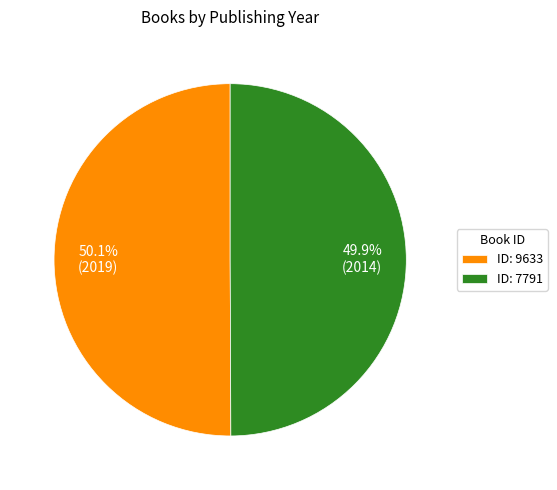

Combined, what portion of the pie is ID: 7791 and ID: 9633?

100.0%